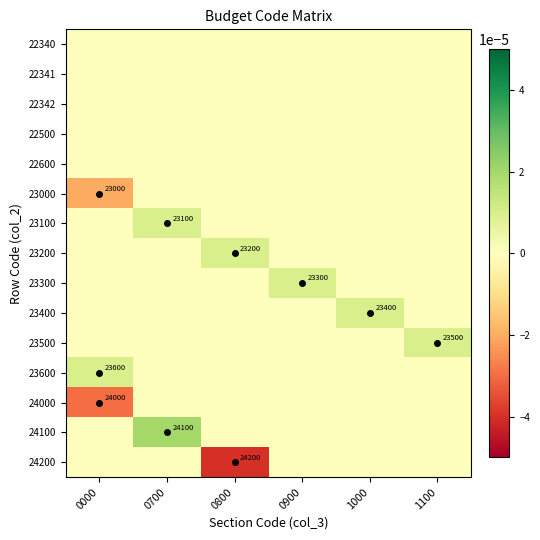

List the labels in order of 22340 value, smallest first.

0000, 0700, 0800, 0900, 1000, 1100